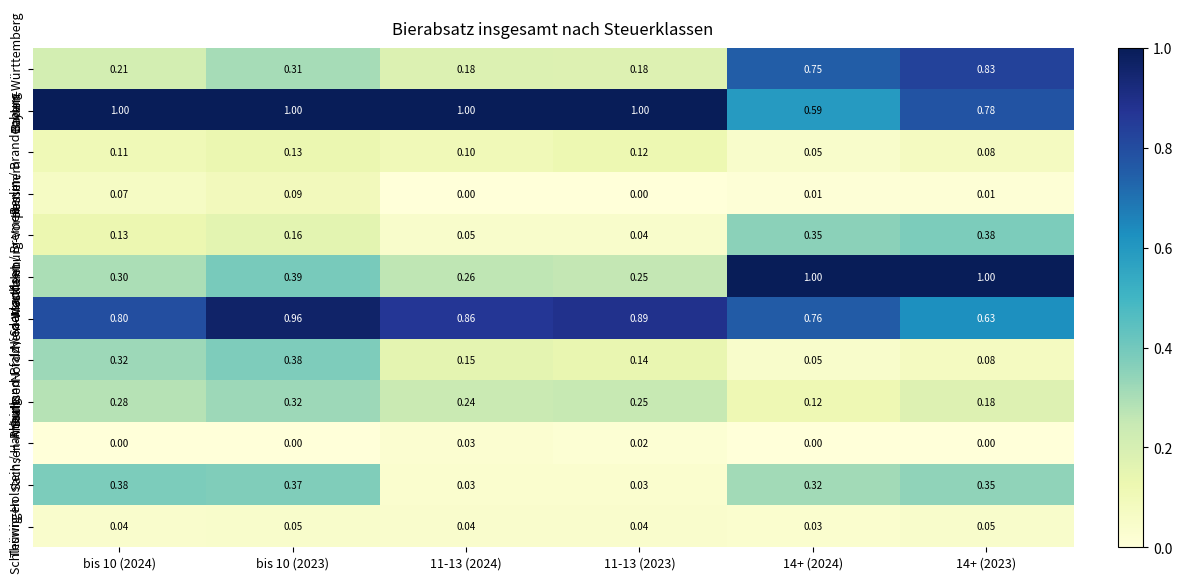

How many data points does each series have?

6